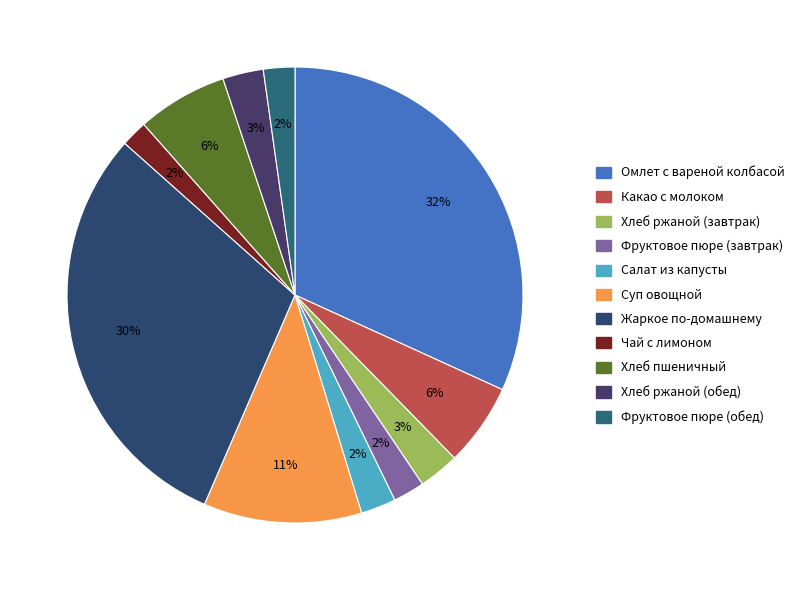

Count the number of slices in the pie.

11